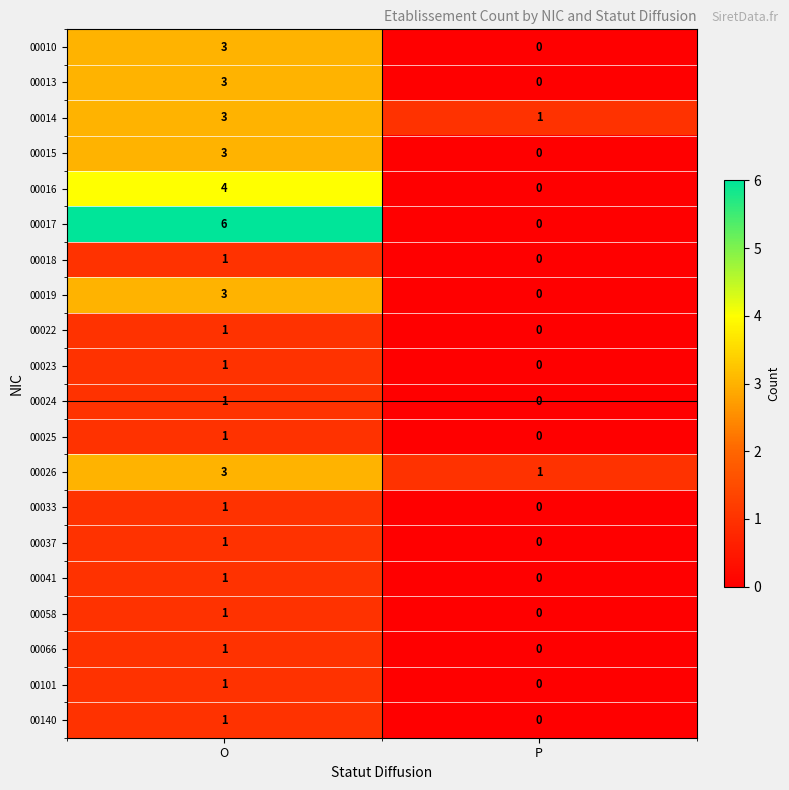

Is it true that 00033 equals 0 at P?

True